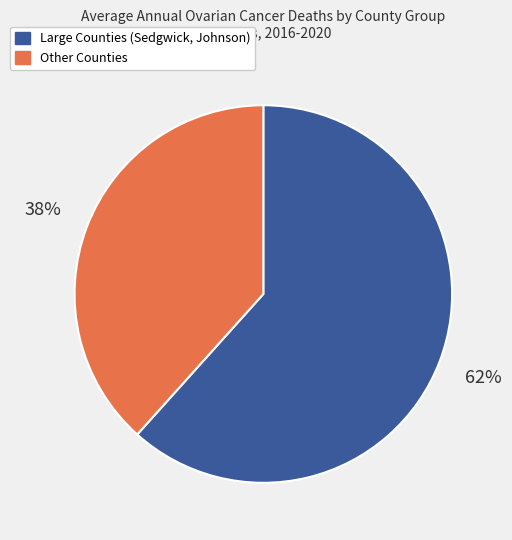

True or false: Other Counties accounts for 44% of the total.

False